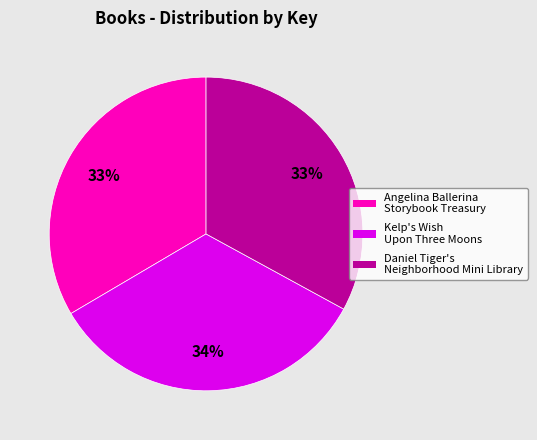

To the nearest percent, what is the average slice percentage?

33%